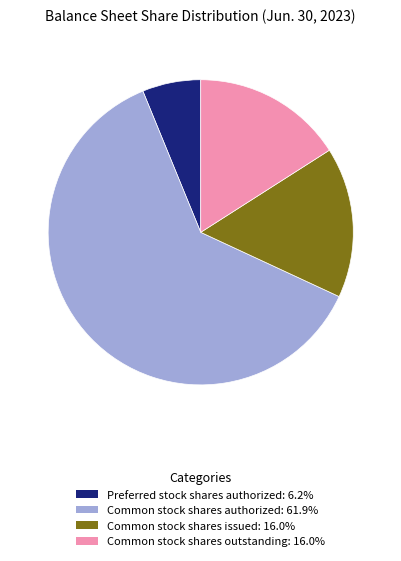

Is the sum of Common stock shares issued: 16.0% and Common stock shares authorized: 61.9% greater than half?

Yes